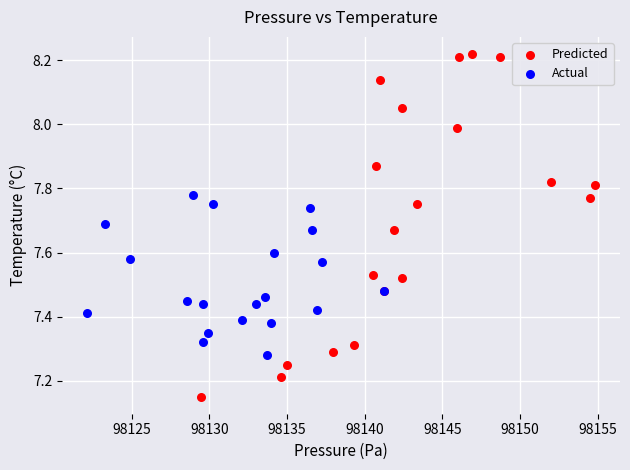

What are all the series names shown in the legend?

Predicted, Actual